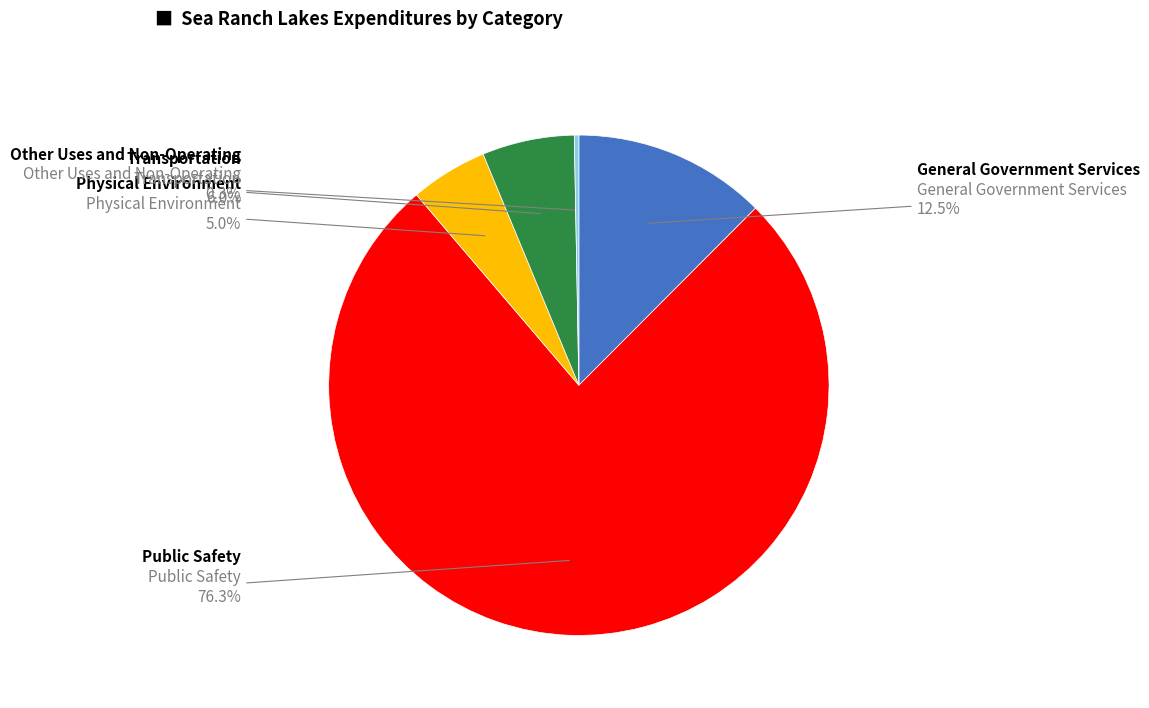

Count the number of slices in the pie.

5